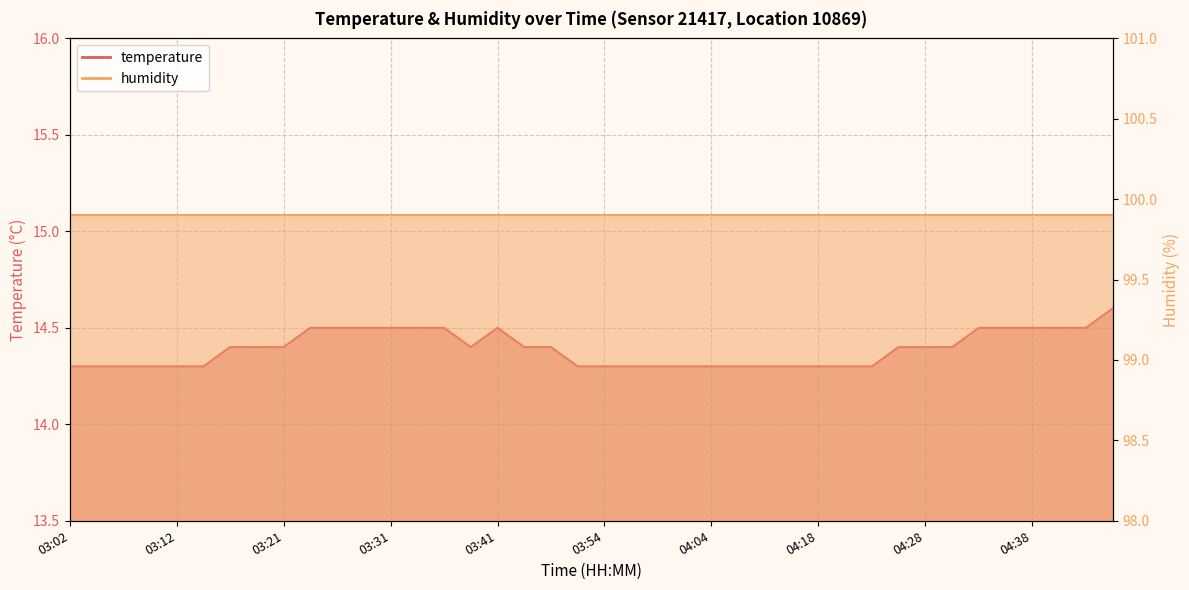

What is the label of the 7th point from the left?

03:17